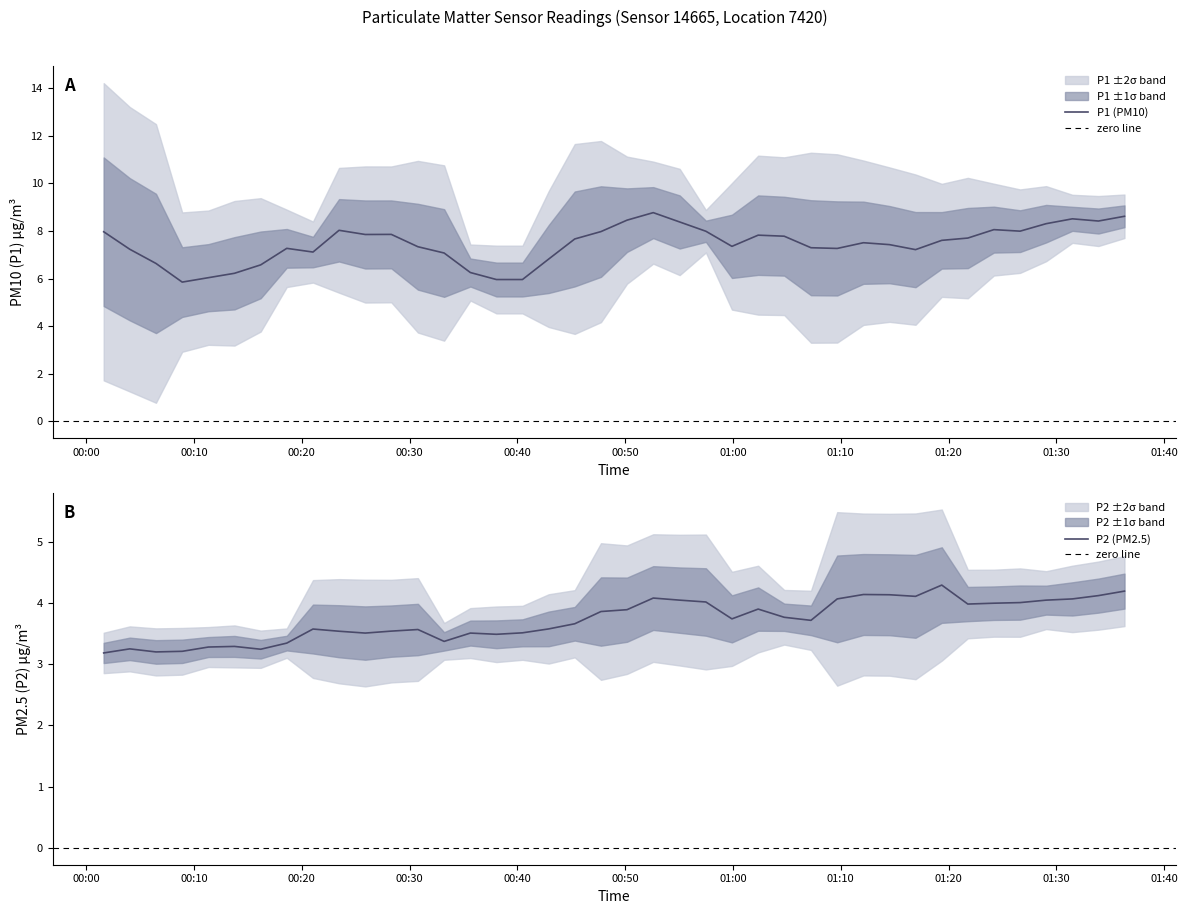

Rank the series by their average value, from lowest to highest.

P2, P1